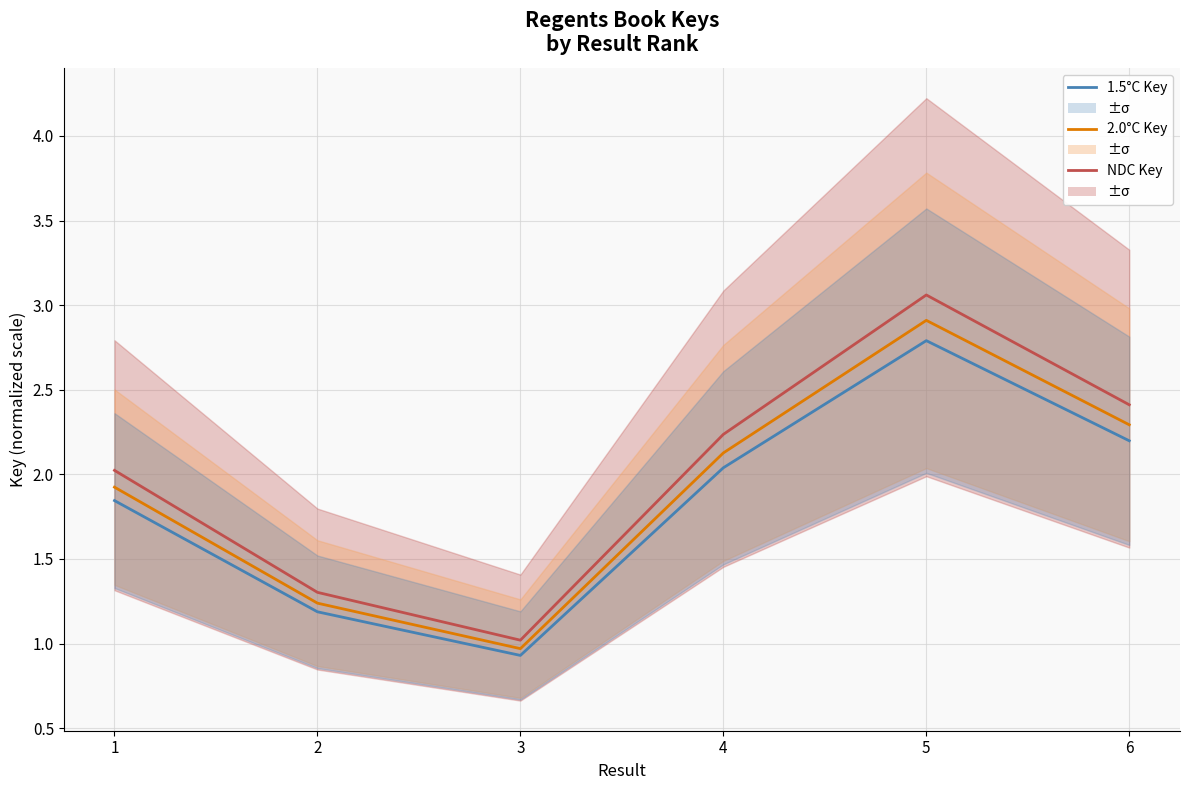

Reading right to left, list all the values displayed in this chart.

1.5°C: 6=2.2	5=2.8	4=2.0	3=0.9	2=1.2	1=1.8
2.0°C: 6=2.3	5=2.9	4=2.1	3=1.0	2=1.2	1=1.9
NDC: 6=2.4	5=3.1	4=2.2	3=1.0	2=1.3	1=2.0